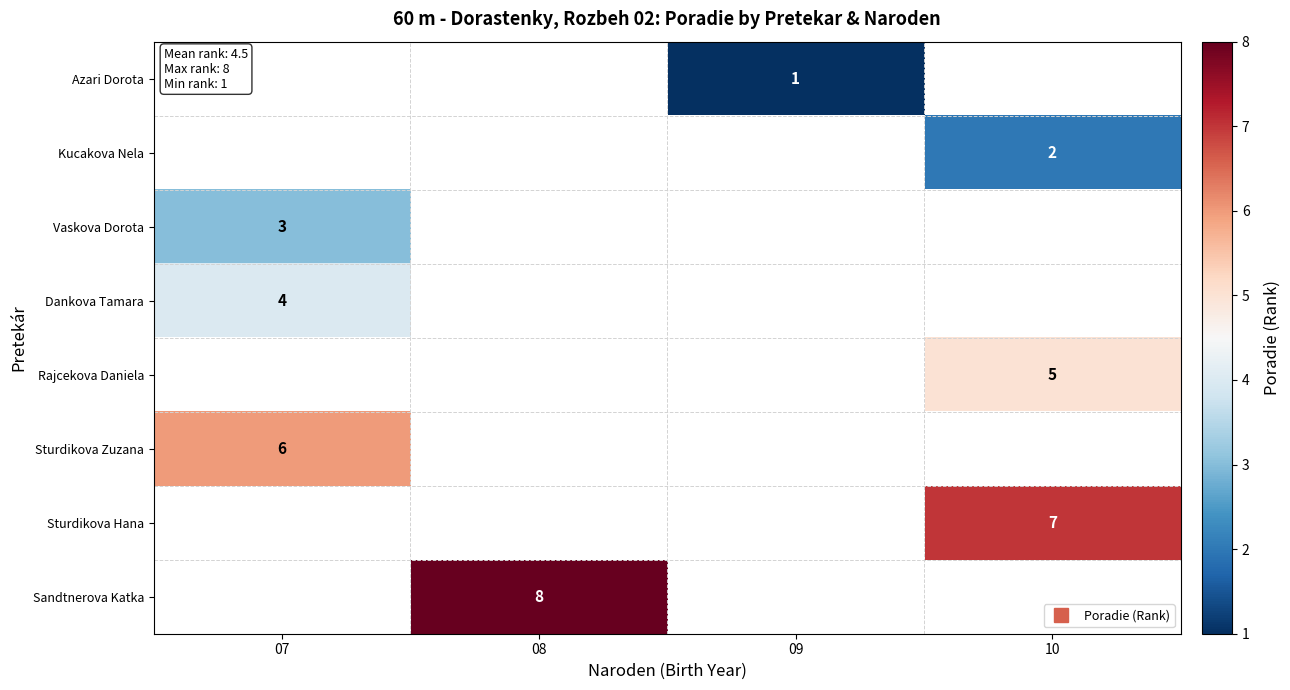

At which category does the chart reach its minimum across all series?

09